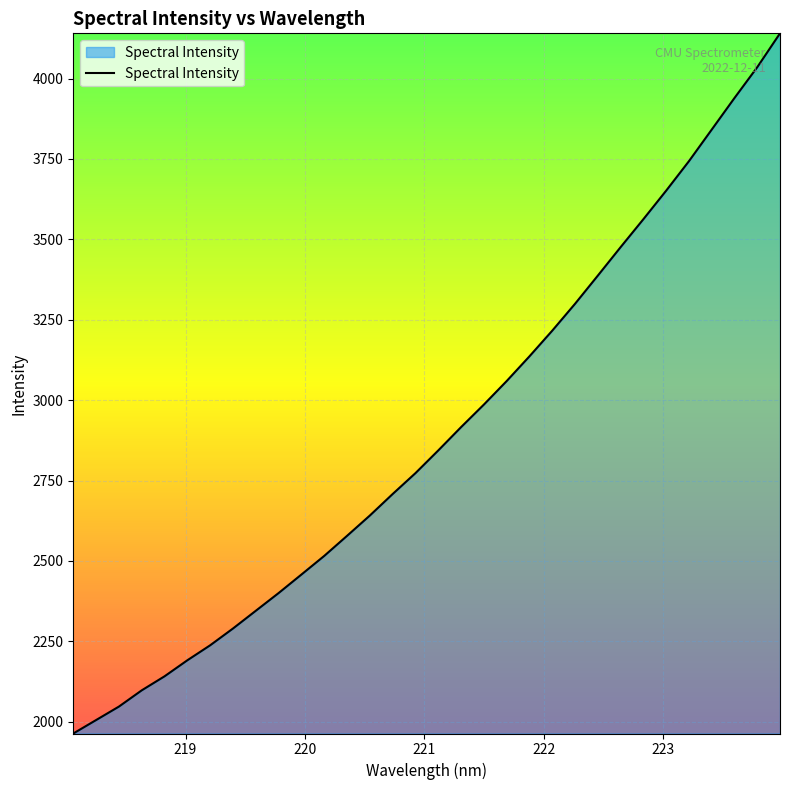

What is the smallest value displayed?

1963.6